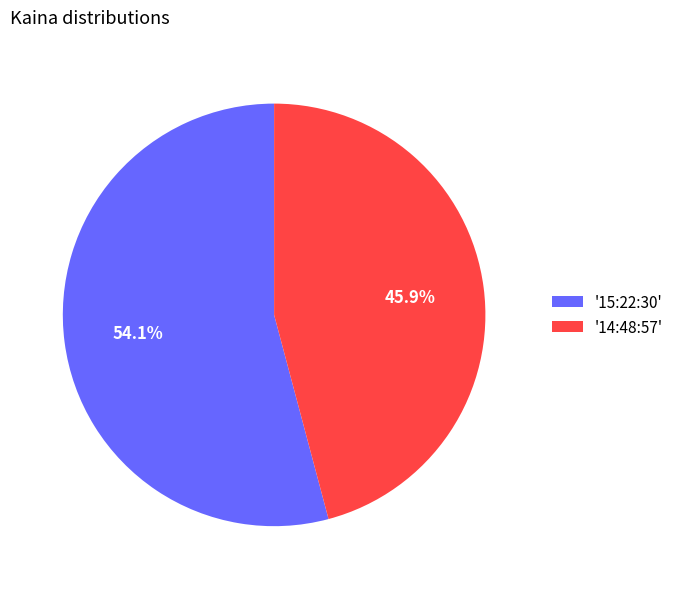

Which category has the smallest portion of the pie?

'14:48:57'